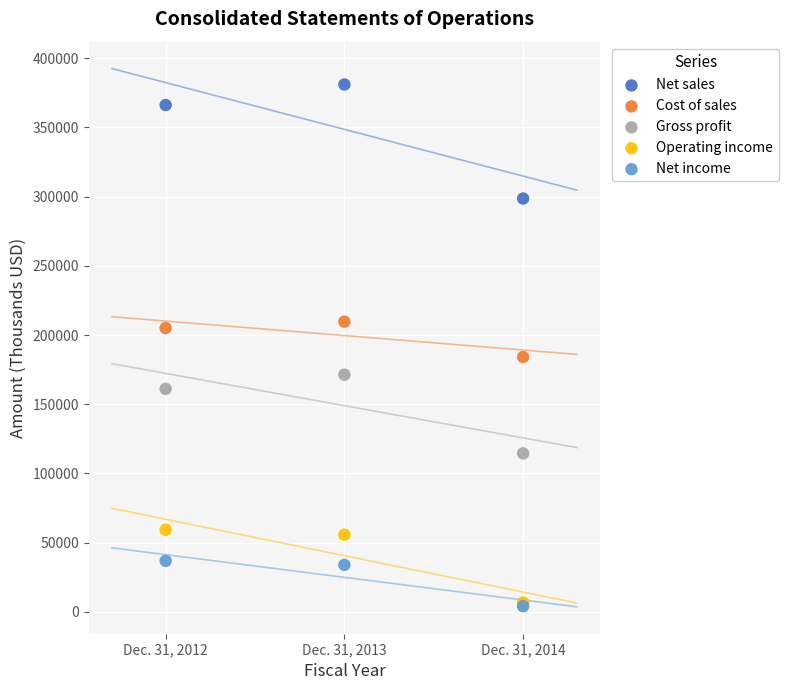

In the Net sales series, what Y value is closest to 339827?

366190